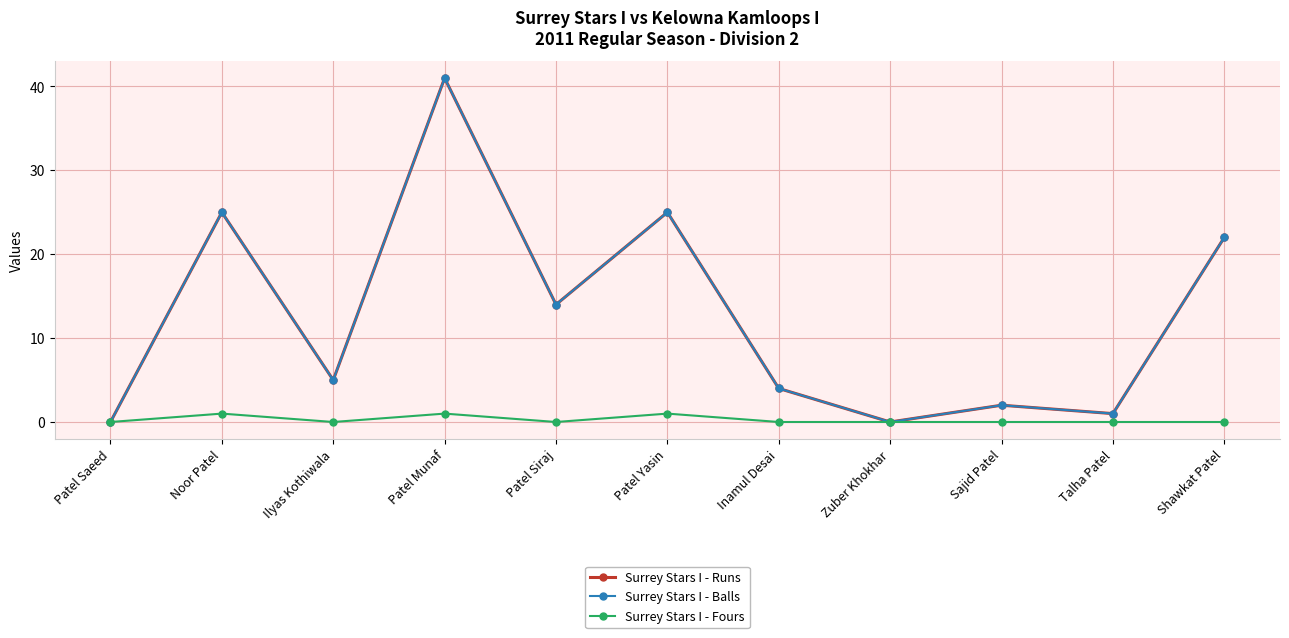

List the series in order of their peak value, lowest first.

Surrey Stars I - Fours, Surrey Stars I - Runs, Surrey Stars I - Balls